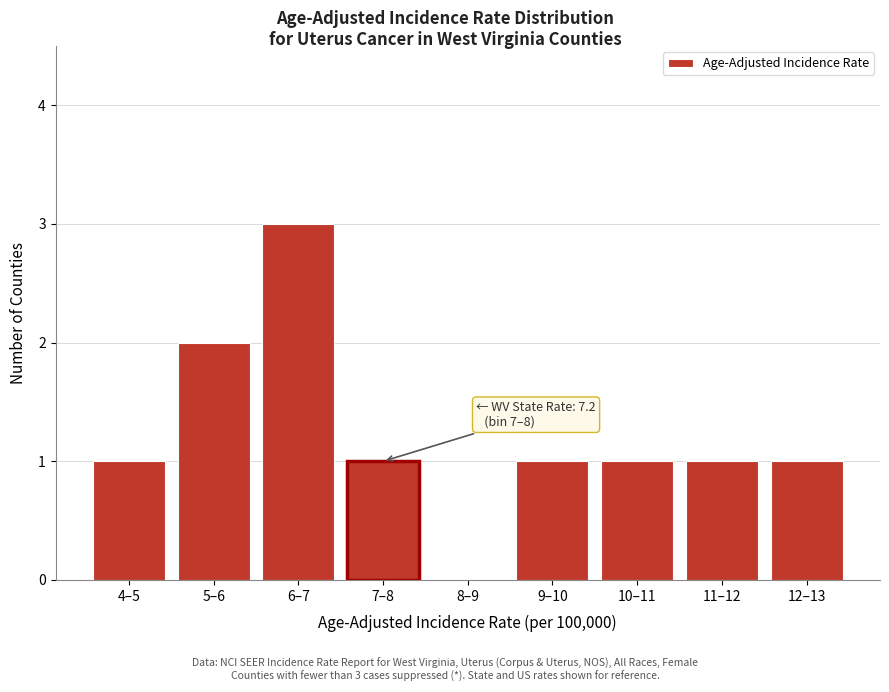

Reading left to right, list all the values displayed in this chart.

4–5=1	5–6=2	6–7=3	7–8=1	8–9=0	9–10=1	10–11=1	11–12=1	12–13=1